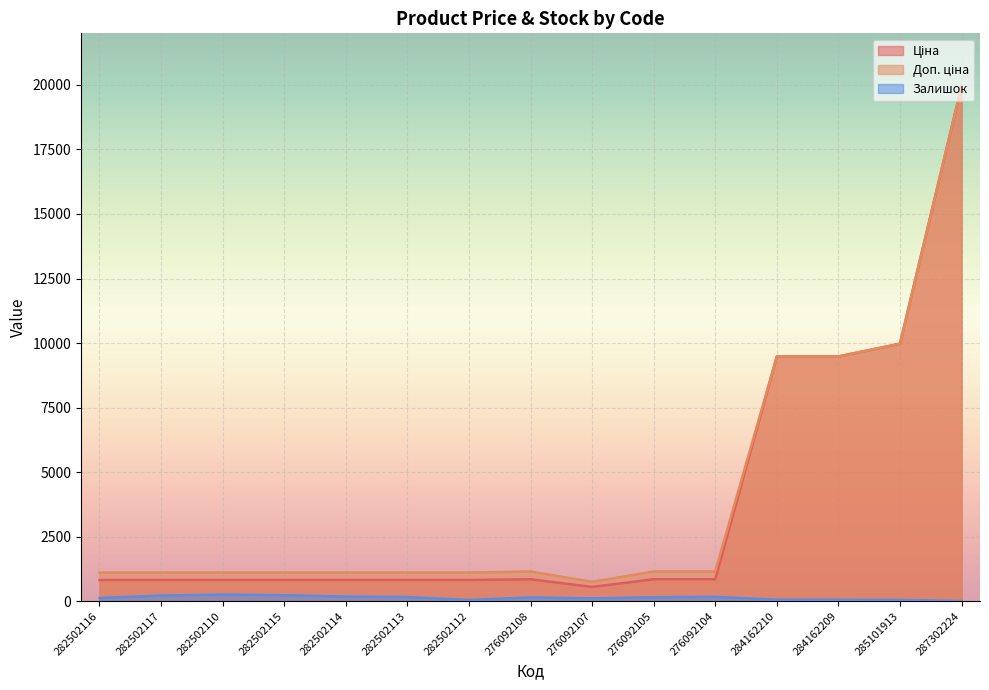

What value does the Залишок series have at 287302224?

3.0